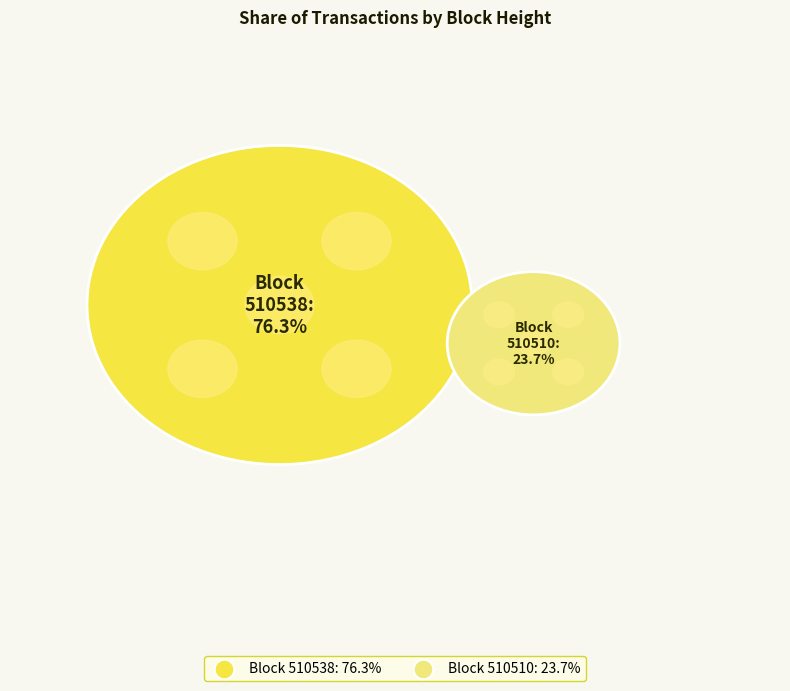

Which category accounts for the majority?

510538